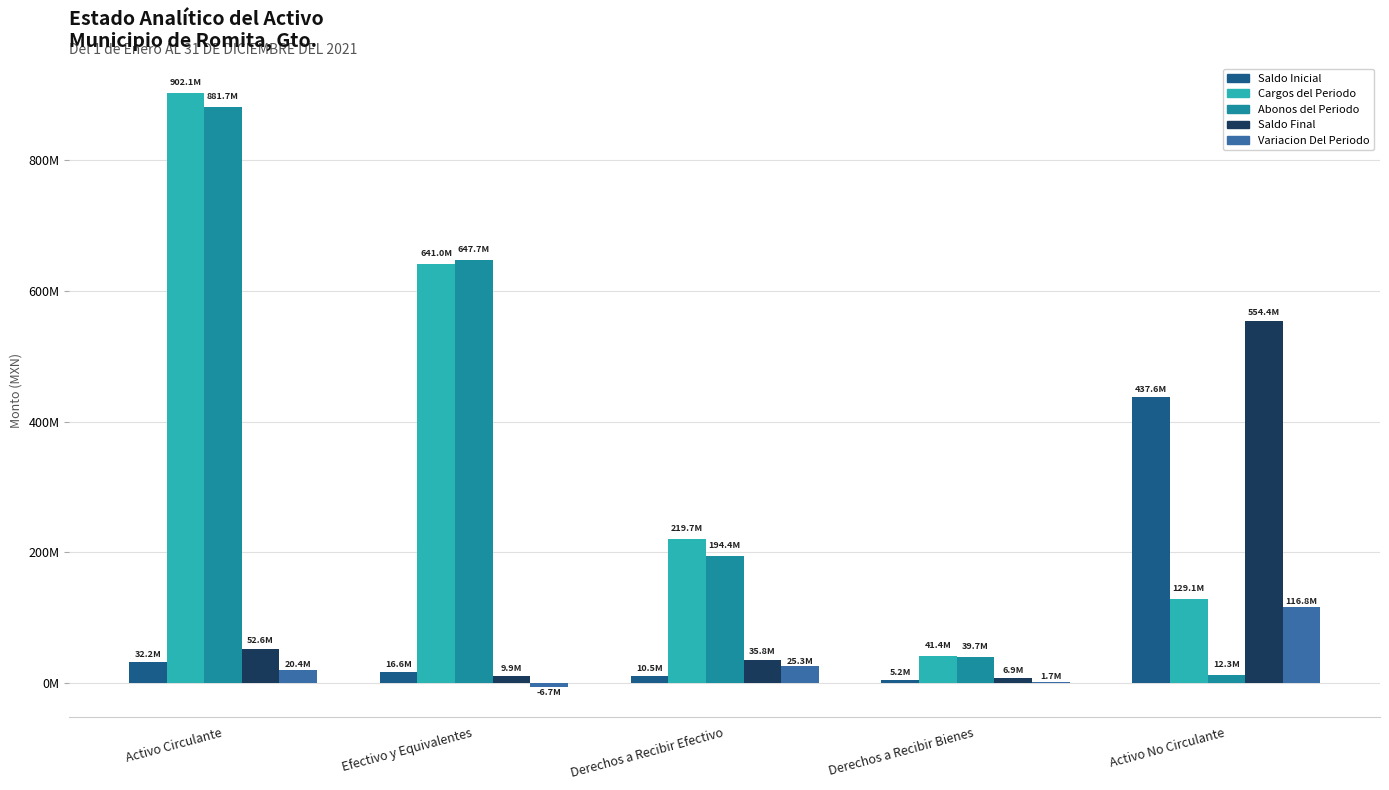

What is the minimum value for Saldo Inicial?

5173703.4